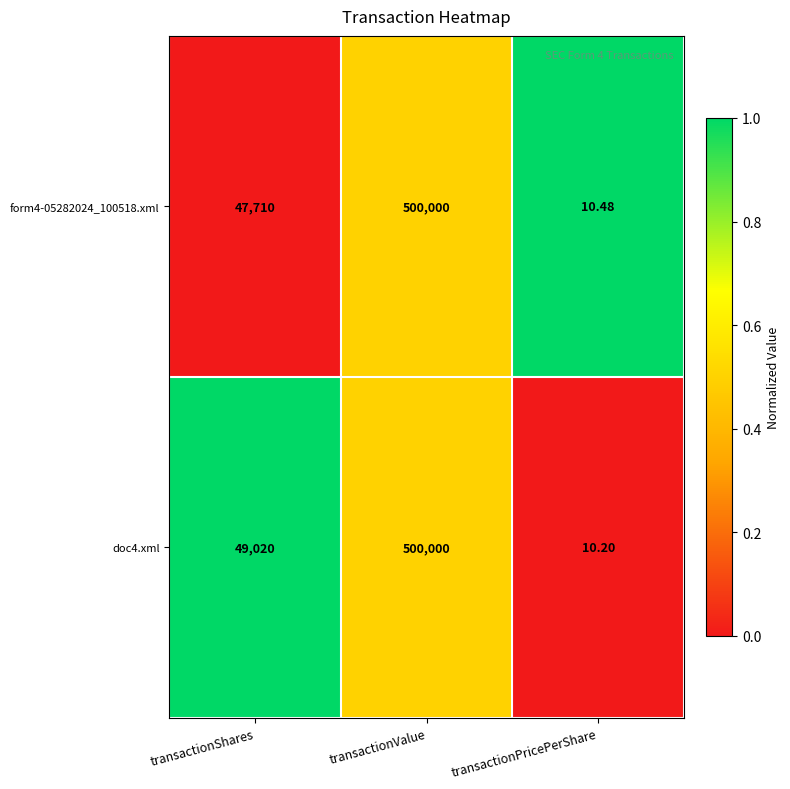

Where is form4-05282024_100518.xml nearest to the value 250005?

transactionShares